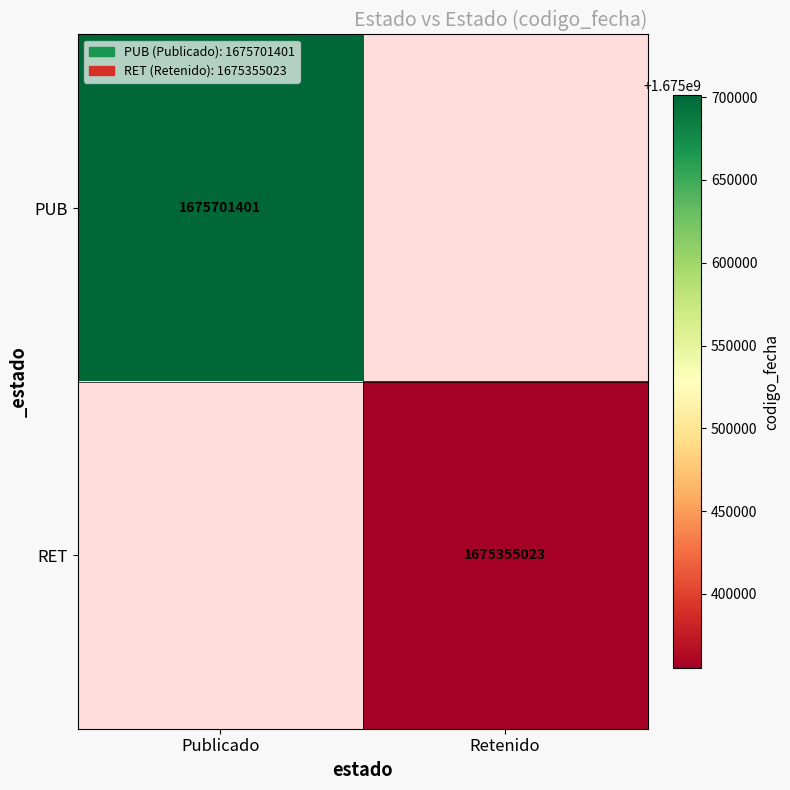

True or false: RET has a value of 1039533735.4 at Retenido.

False